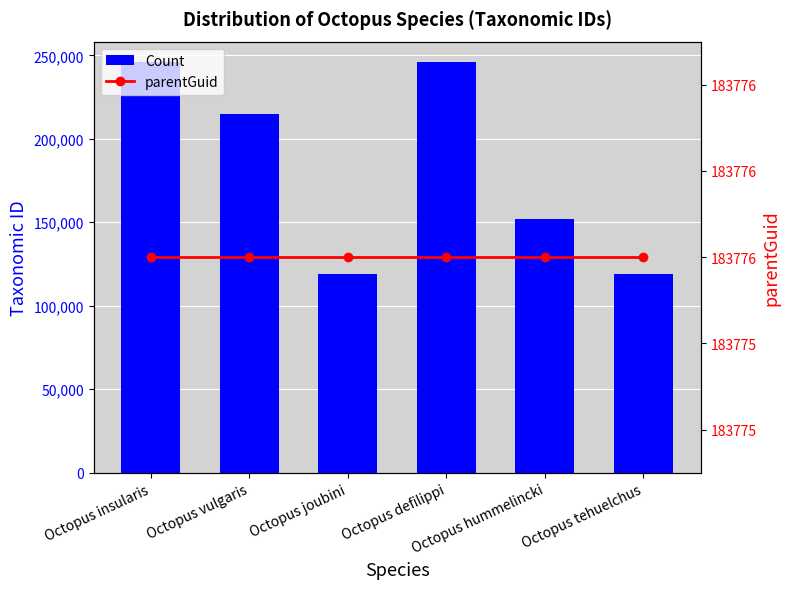

What is the difference between the maximum and minimum values in the Count series?

126770